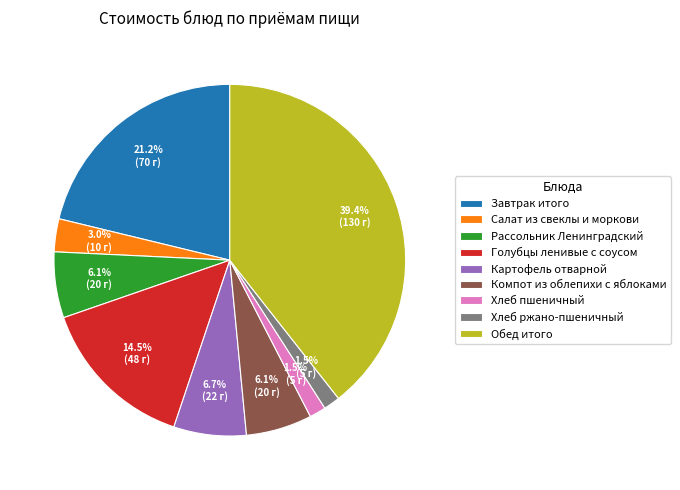

To the nearest percent, what is the difference between the largest and smallest slice percentages?

38%